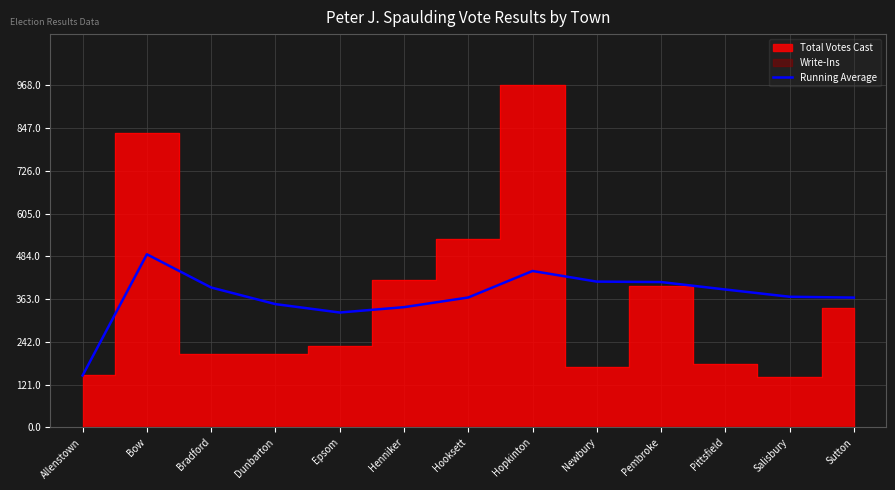

What is the difference between the maximum and second lowest values?

164.8